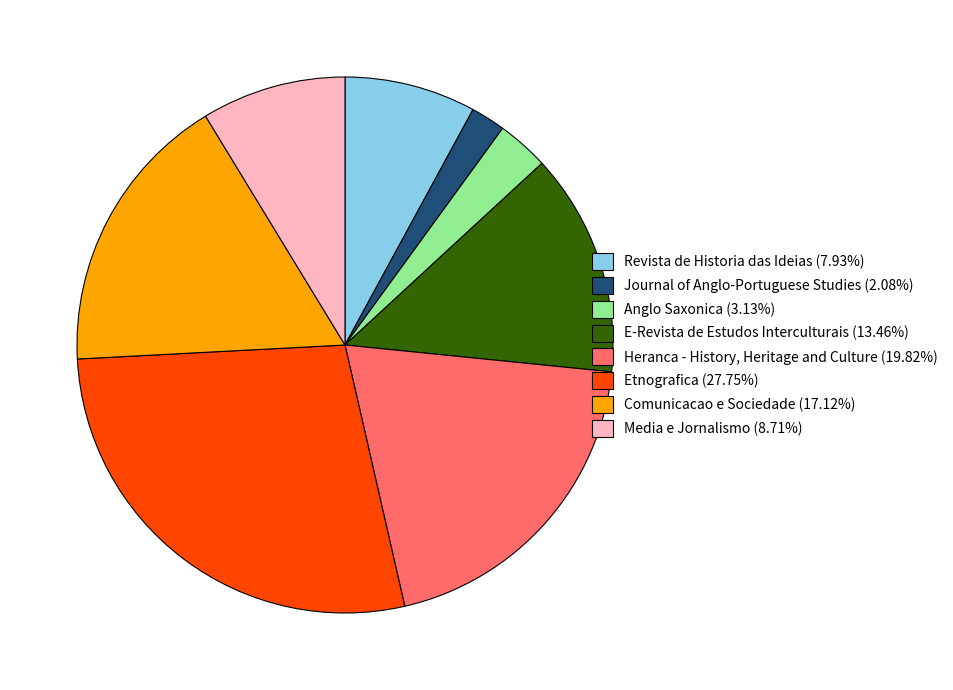

Do E-Revista de Estudos Interculturais and Comunicacao e Sociedade together represent more than half of the pie?

No